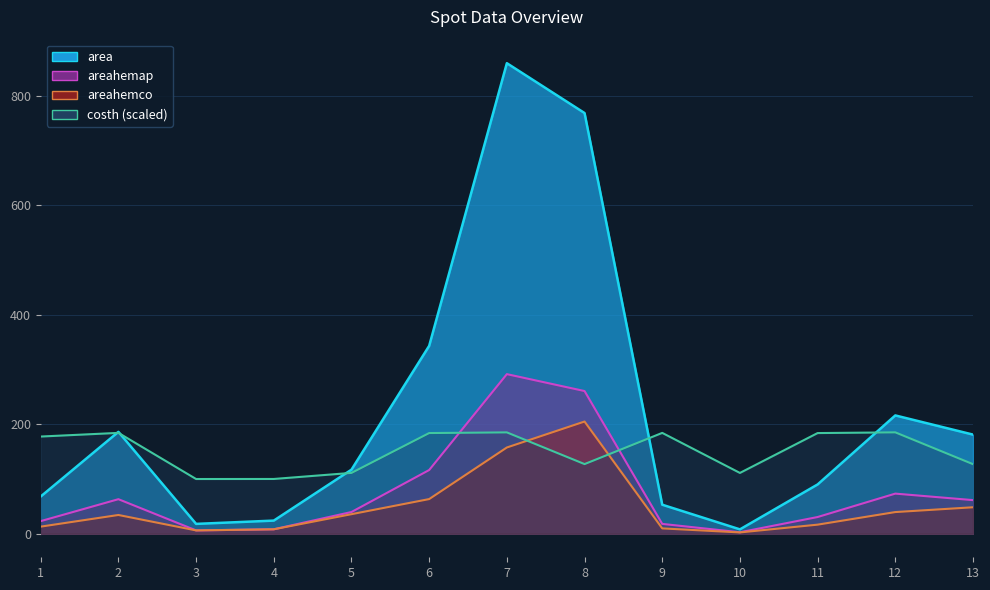

Which has a higher value, 4 or 10?

10